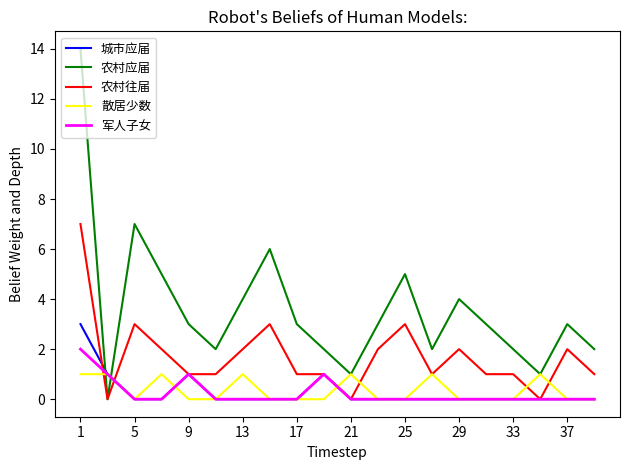

Is this an area chart (filled region under the line)?

No